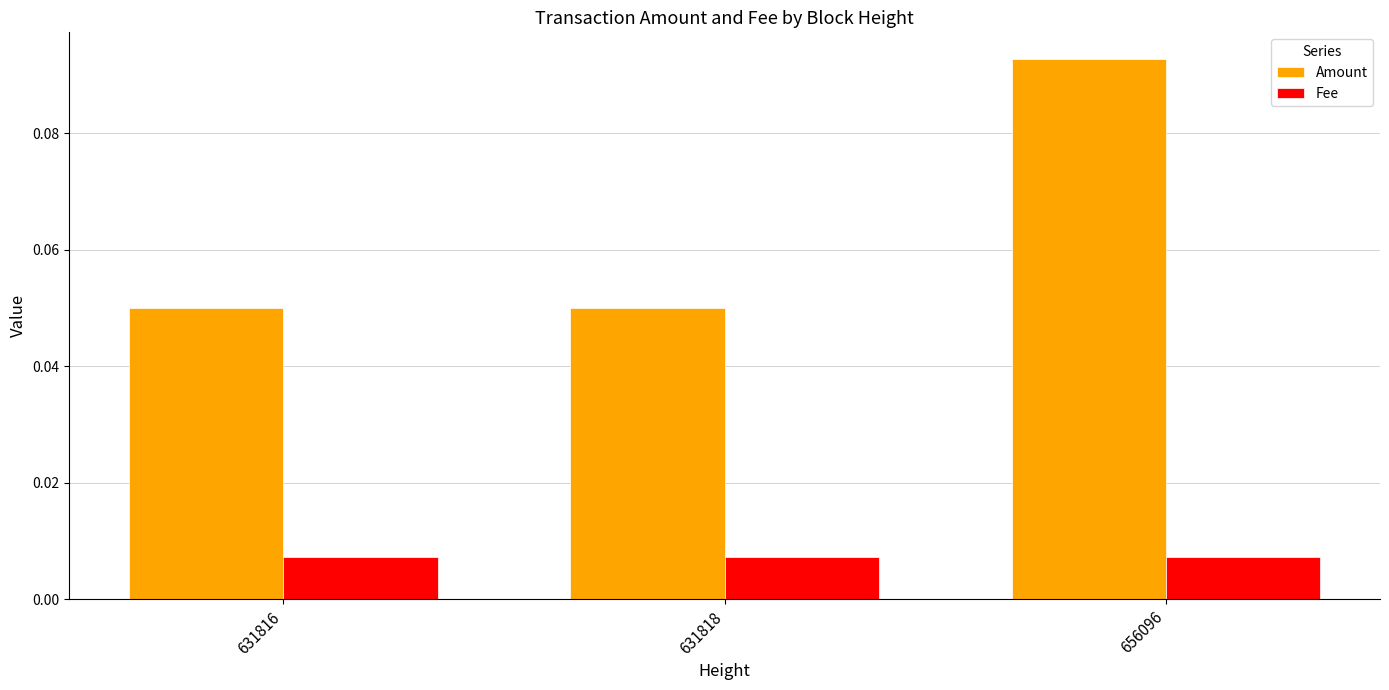

Is it true that Amount equals 0.0 at 631816?

False